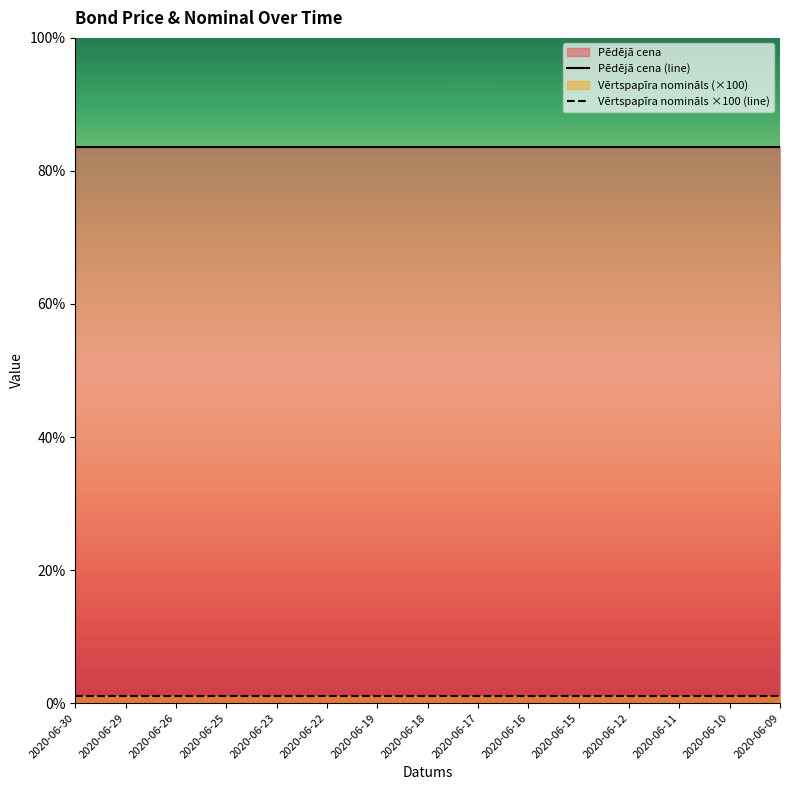

What is the difference between the highest and lowest values at 2020-06-29?

82.6